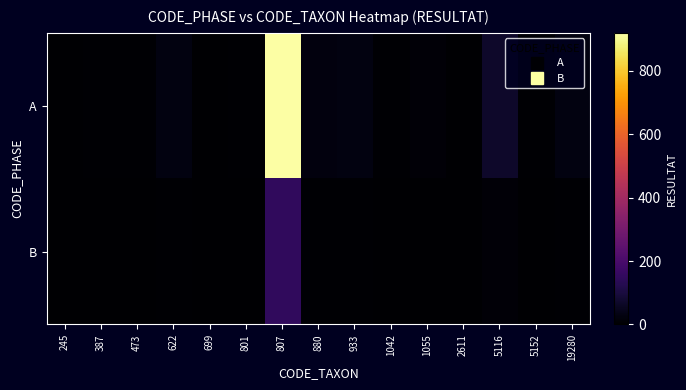

Reading left to right, list all the values displayed in this chart.

A: 245=3	387=4	473=6	622=28	699=2	801=6	807=919	880=23	933=28	1042=4	1055=13	2611=3	5116=70	5152=6	19280=28
B: 245=0	387=0	473=0	622=5	699=0	801=1	807=150	880=4	933=5	1042=1	1055=2	2611=1	5116=12	5152=1	19280=5